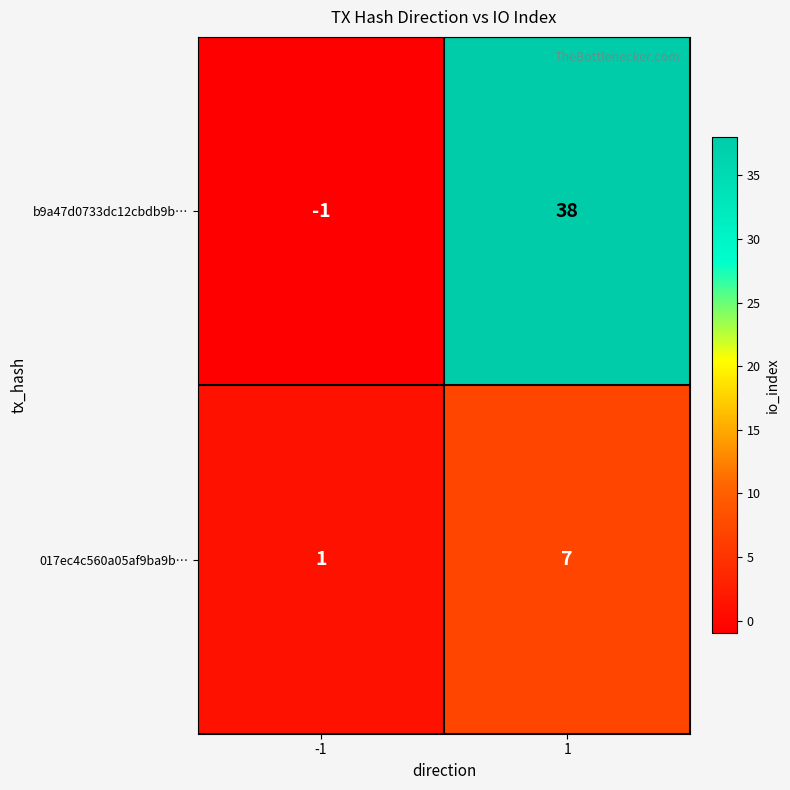

What is the highest value of the 017ec4c560a05af9ba9b… series?

7